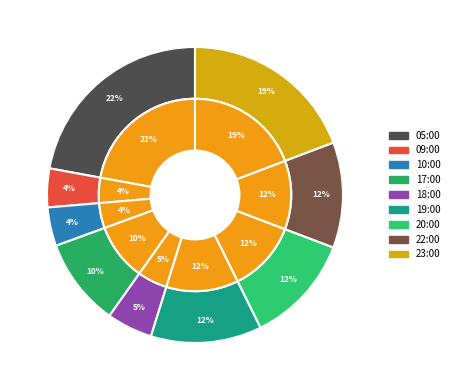

Is it true that 05:00 is 28% of the pie?

False